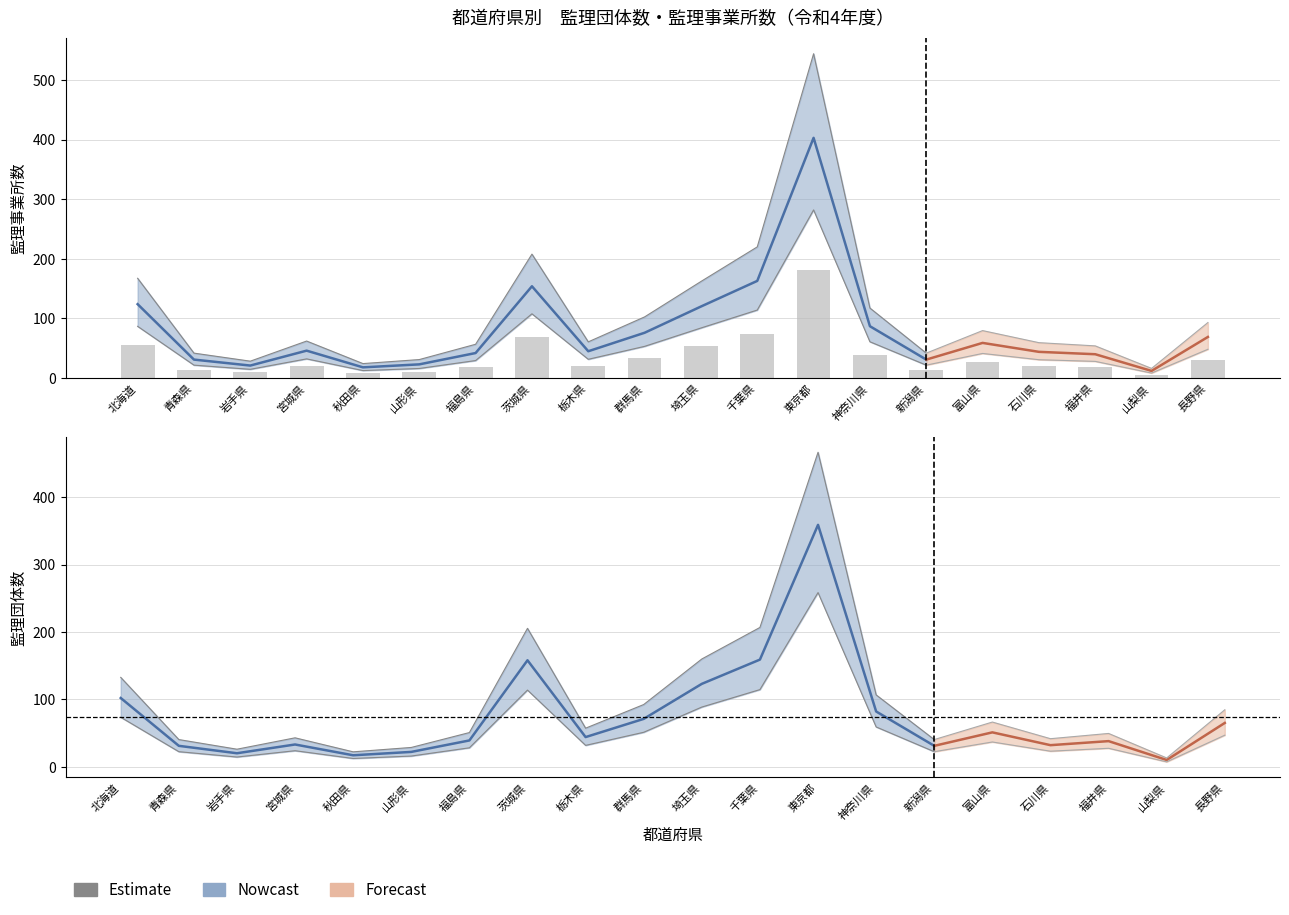

What is the label of the 6th bar from the right?

新潟県